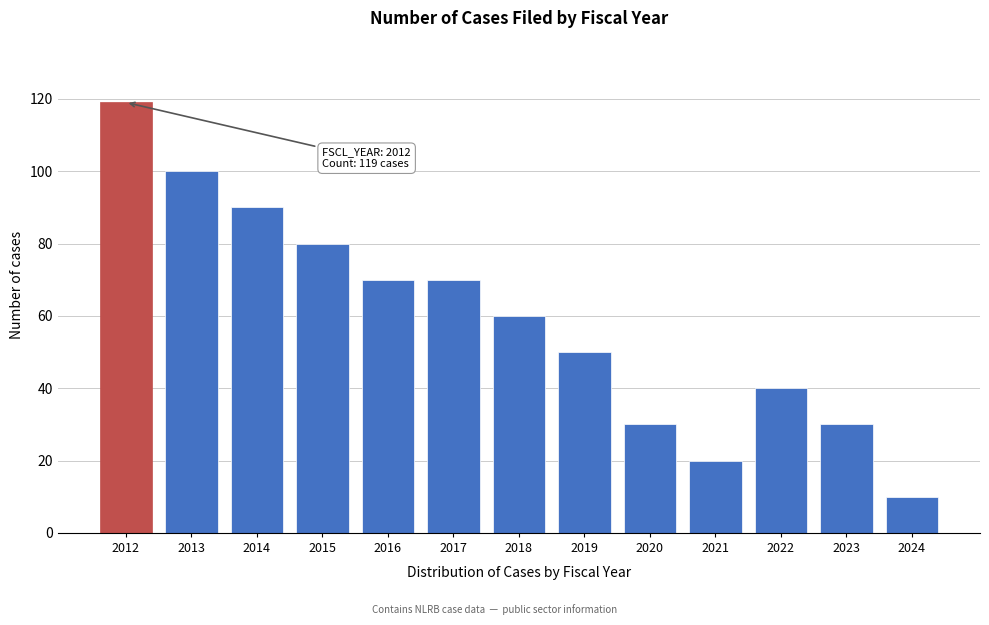

Reading left to right, transcribe all the data shown in this chart.

119	100	90	80	70	70	60	50	30	20	40	30	10